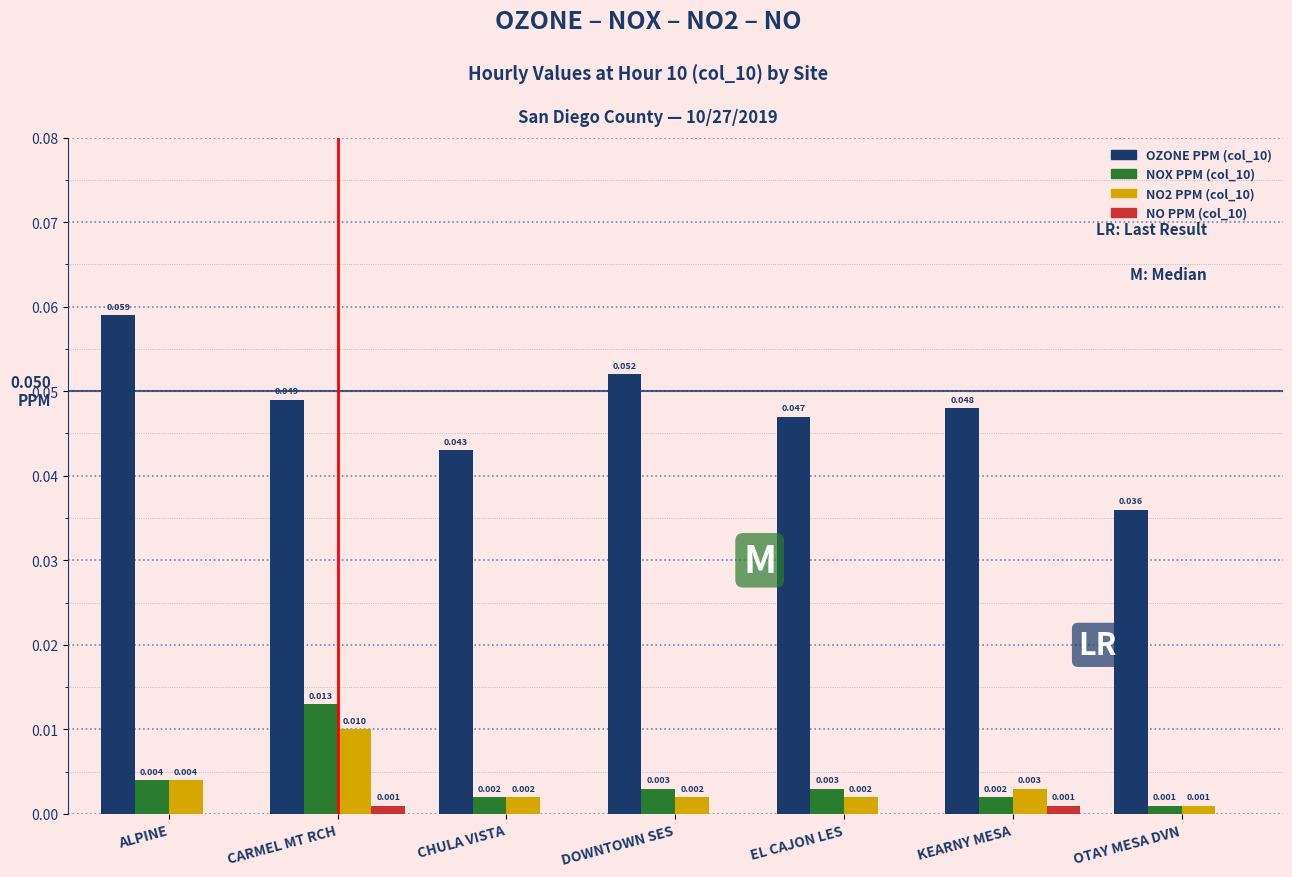

At which category is the sum across all series the highest?

CARMEL MT RCH